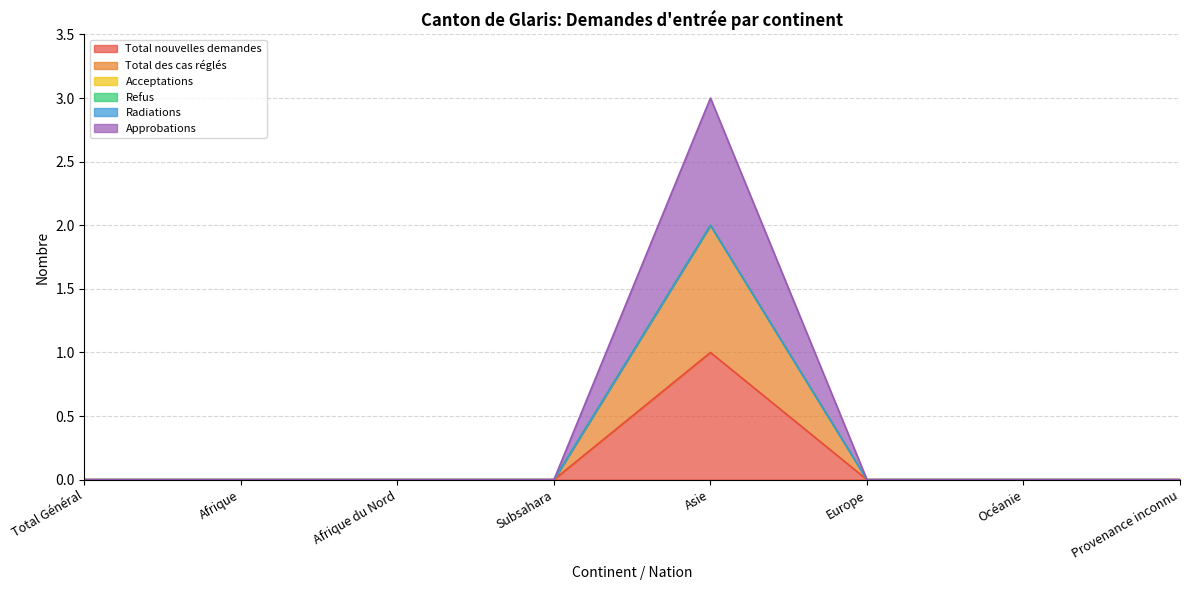

At which label is Approbations closest to 1?

Total Général